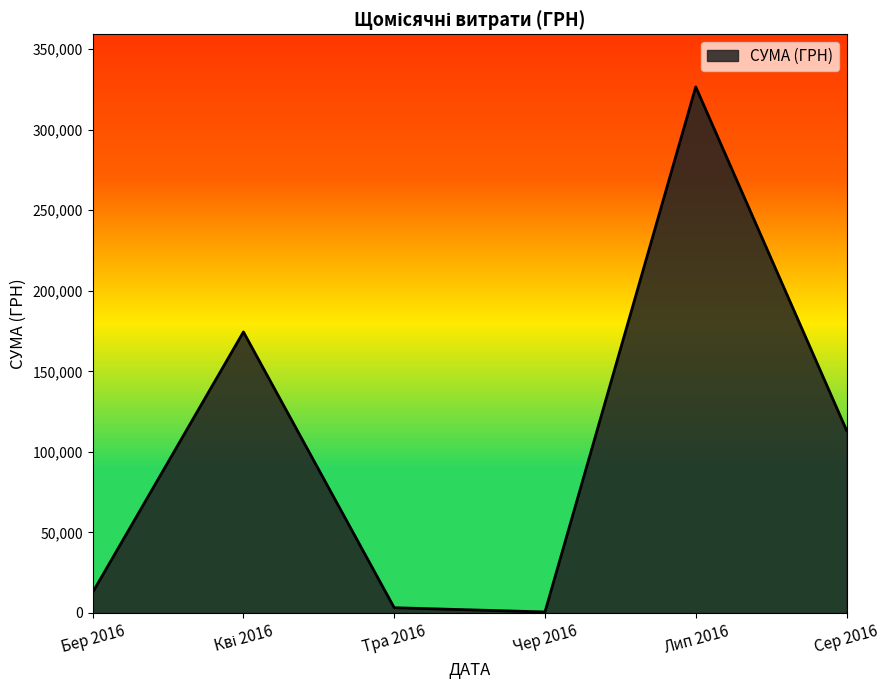

The value at Лип 2016 is 82912.3. True or false?

False